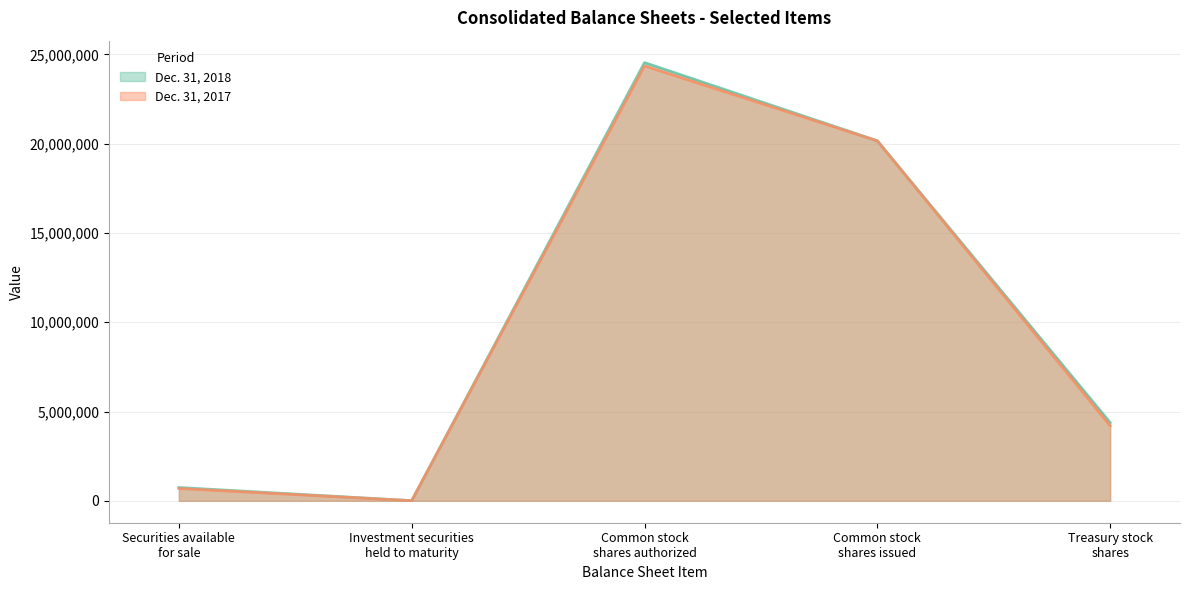

How many lines are shown in the chart?

2